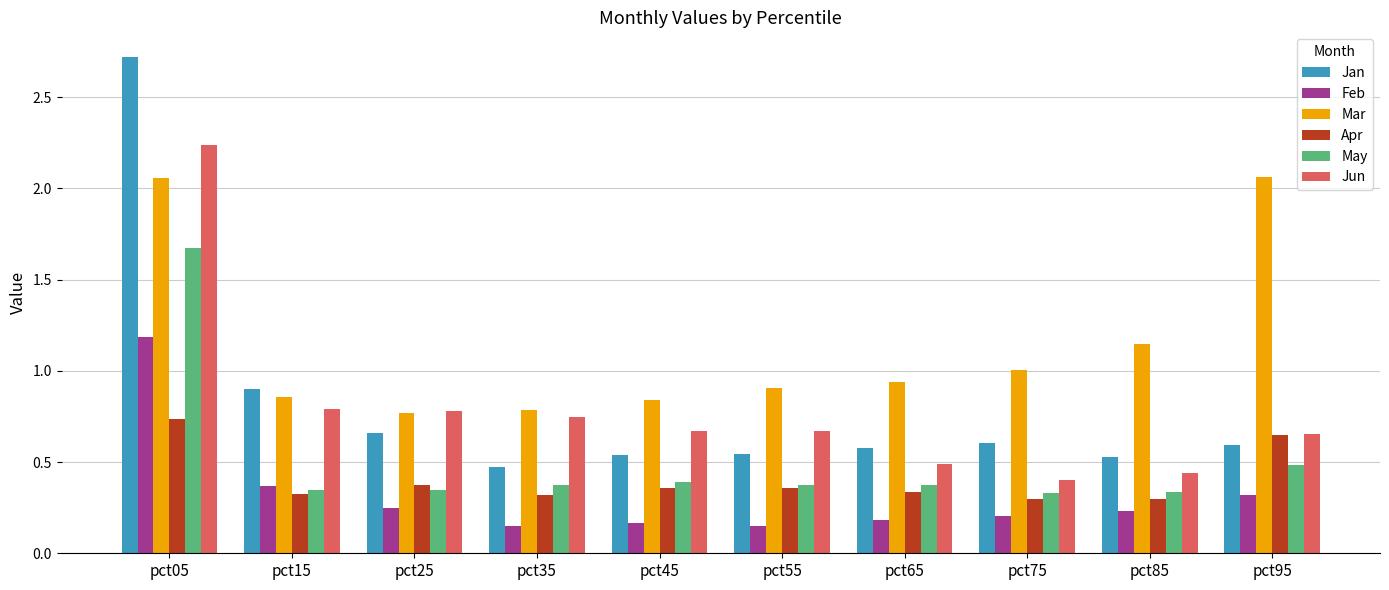

Count the Feb values in the range 0 to 1.

9